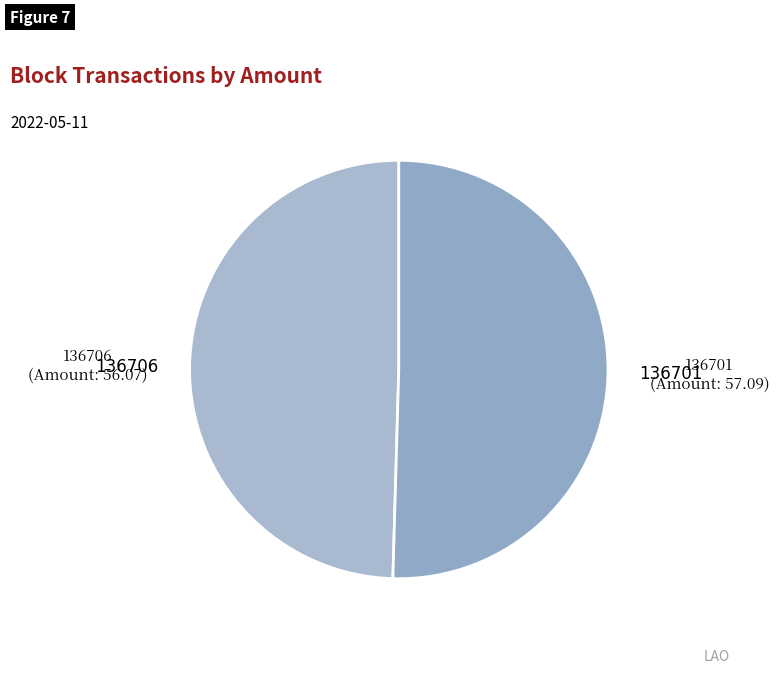

Count the number of slices in the pie.

2